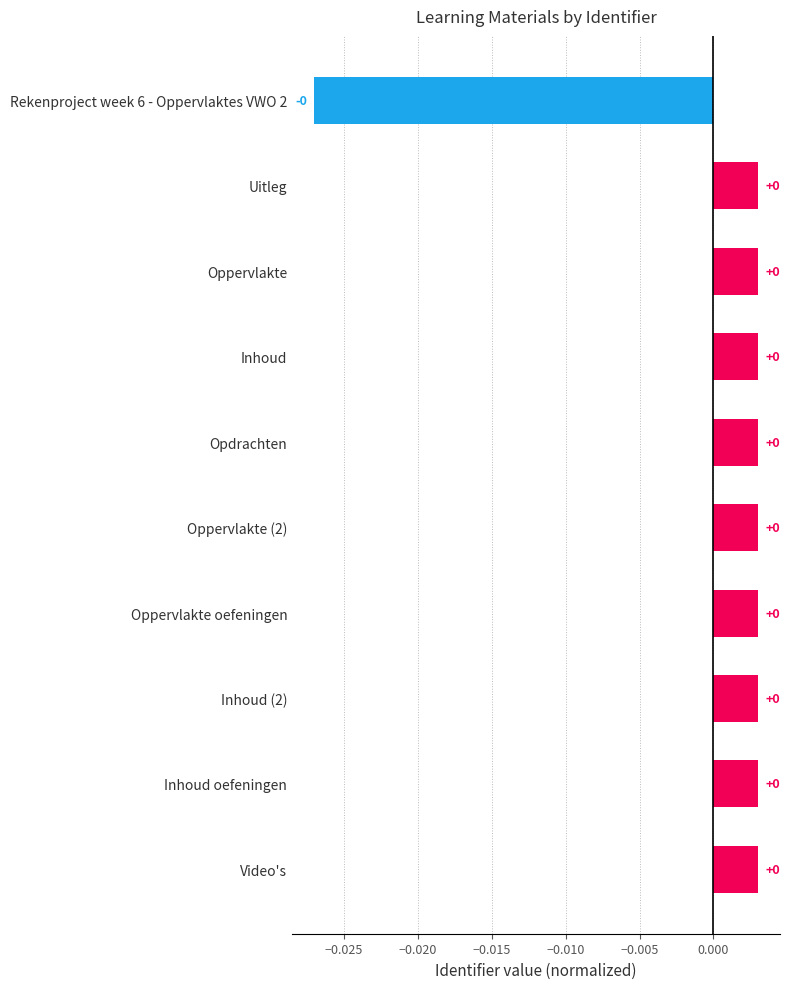

True or false: the data shows -0.0 at Rekenproject week 6 - Oppervlaktes VWO 2.

True